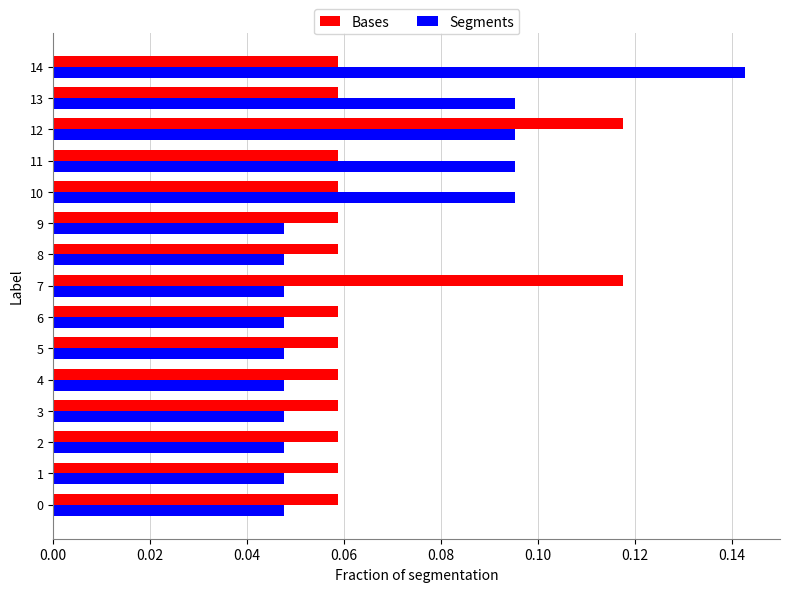

Is it true that Bases equals 0.0 at 12?

False